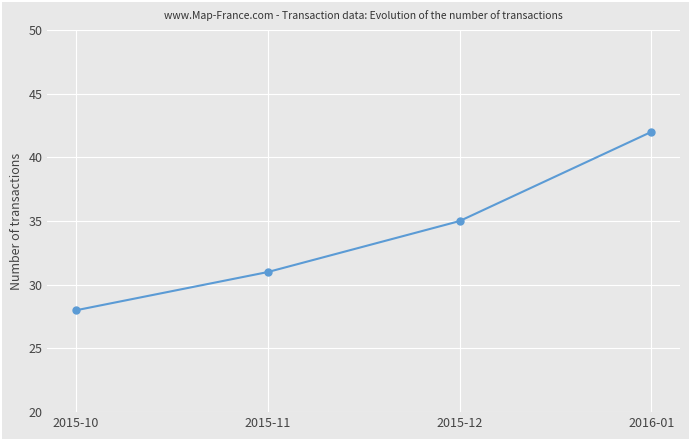

Rank the categories by value from lowest to highest.

2015-10, 2015-11, 2015-12, 2016-01